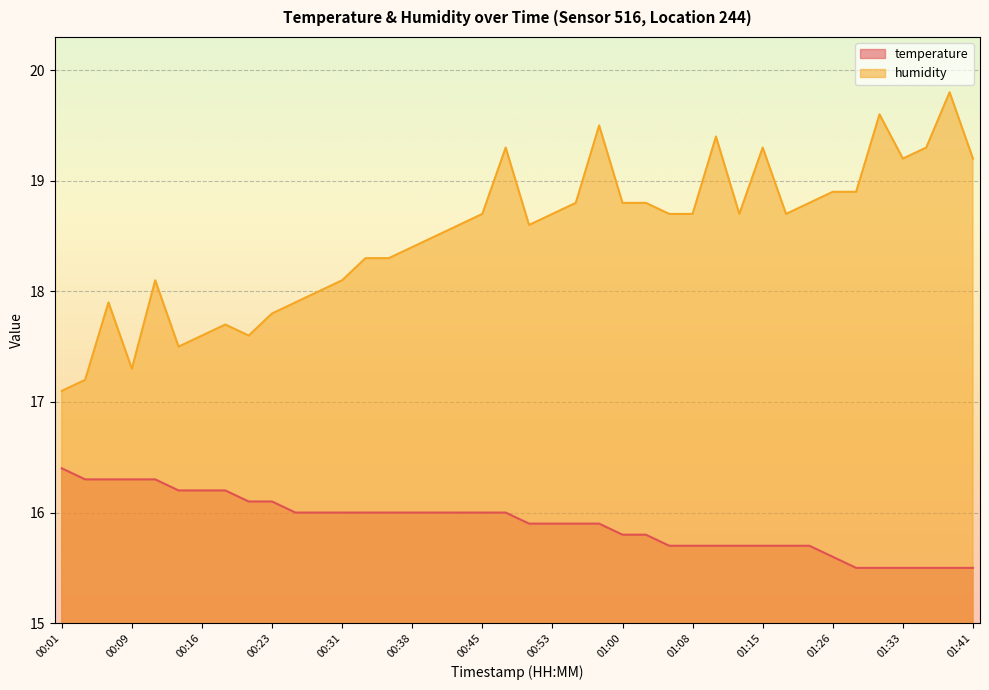

How many values in the humidity series are below 18?

10